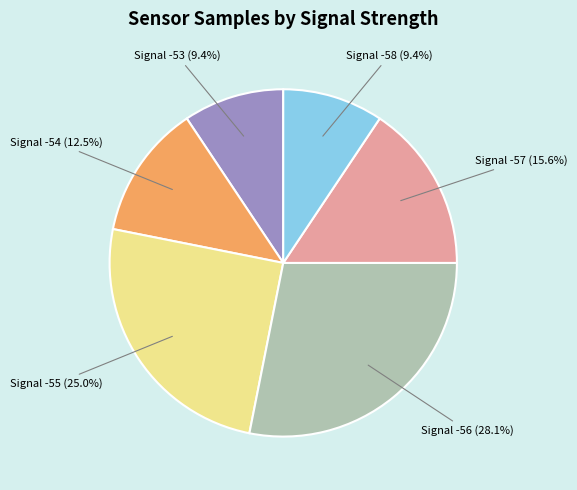

How many segments does this pie chart have?

6